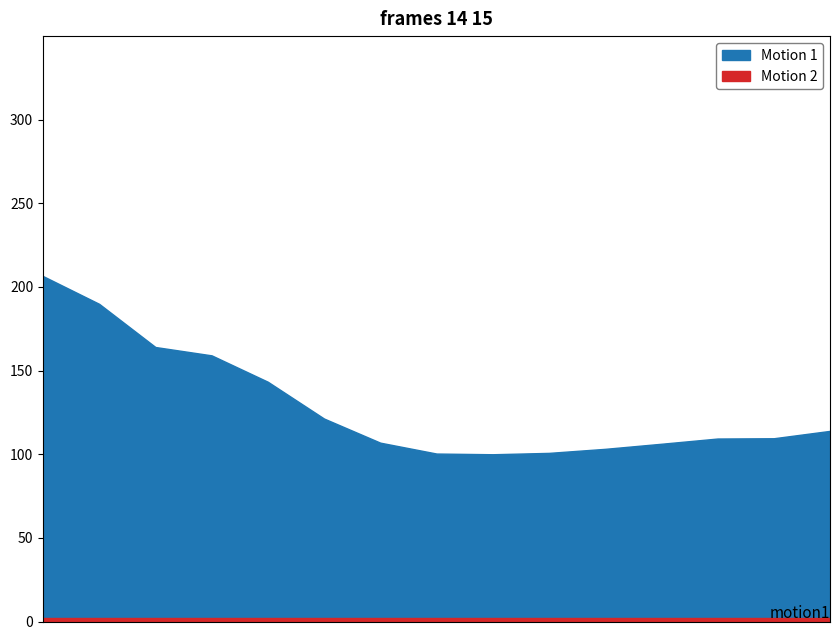

The value of Motion 1 at 2021 is 114.0. True or false?

True